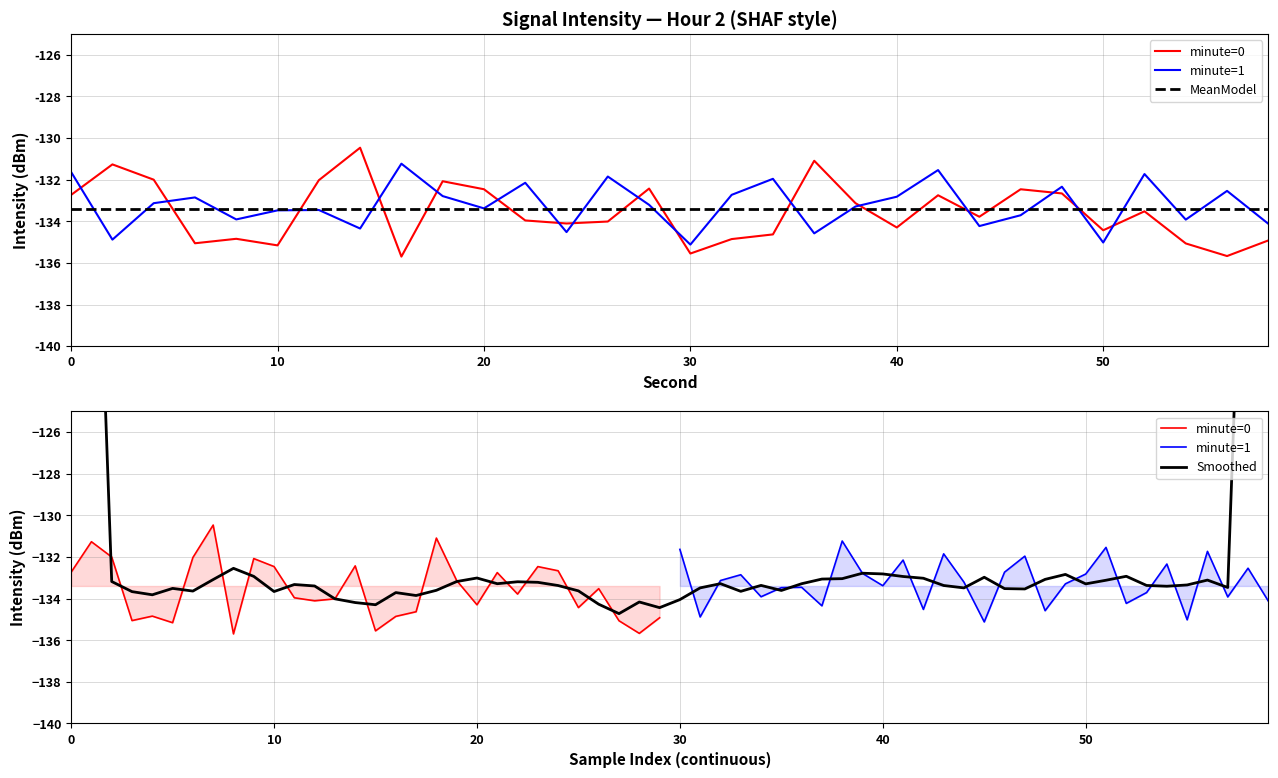

True or false: minute=1 has a value of -180.3 at 16.

False